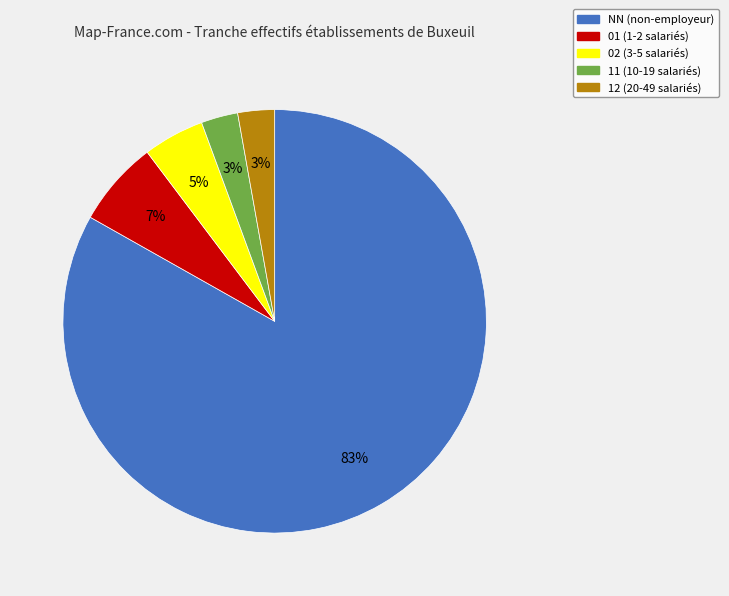

Is it true that 11 is 3% of the pie?

True